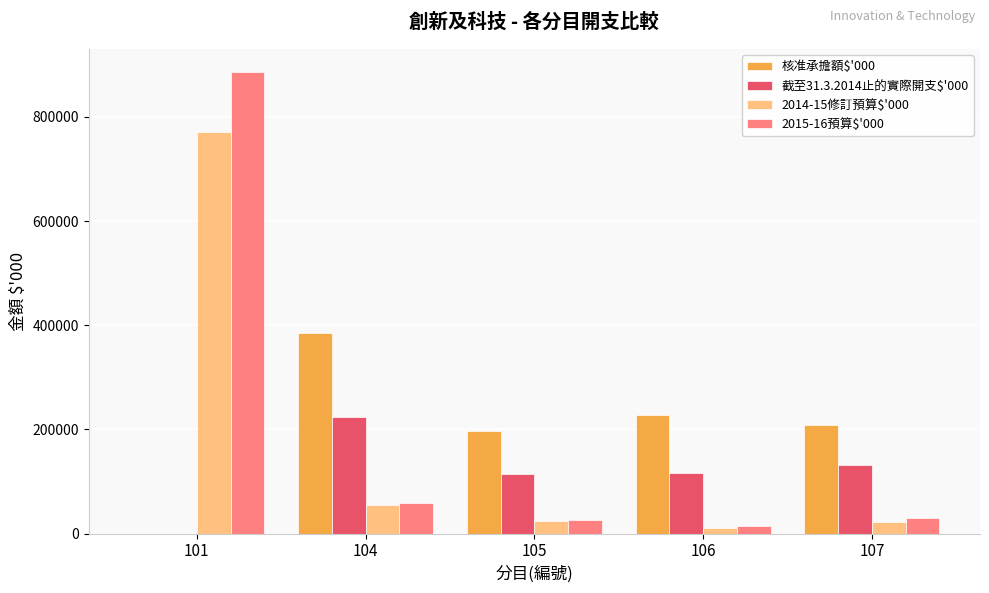

The value of 核准承擔額$'000 at 106 is 377838. True or false?

False